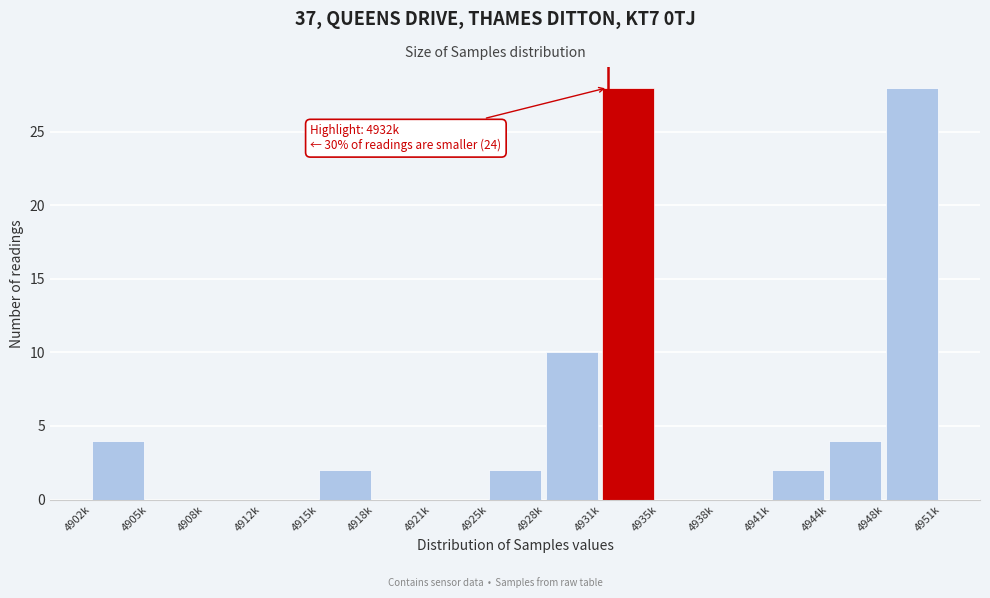

Reading right to left, list all the values displayed in this chart.

4948k=28	4944k=4	4941k=2	4938k=0	4935k=0	4931k=28	4928k=10	4925k=2	4921k=0	4918k=0	4915k=2	4912k=0	4908k=0	4905k=0	4902k=4